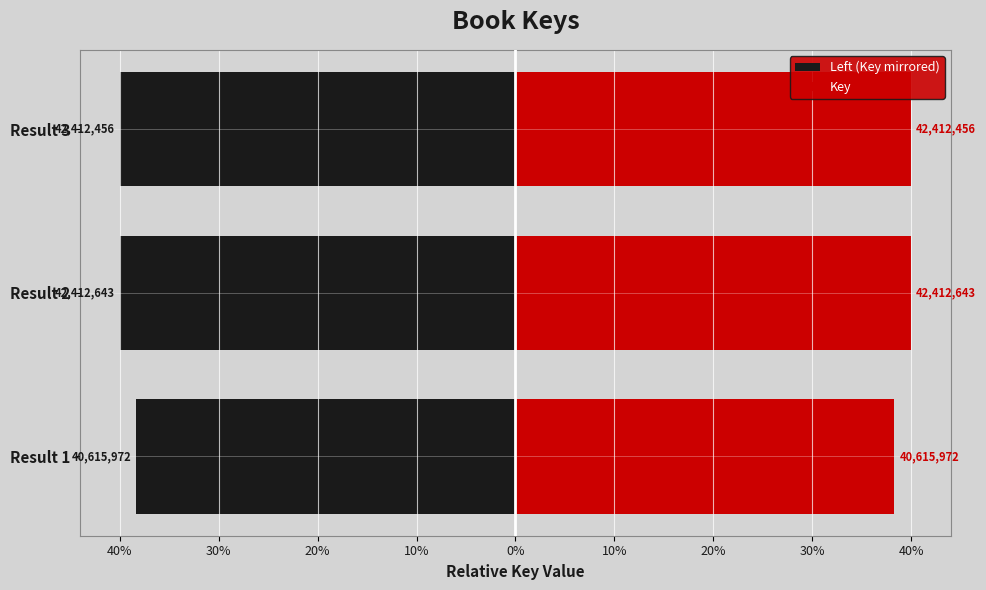

Which series has the largest range (max minus min)?

Left (Key mirrored)